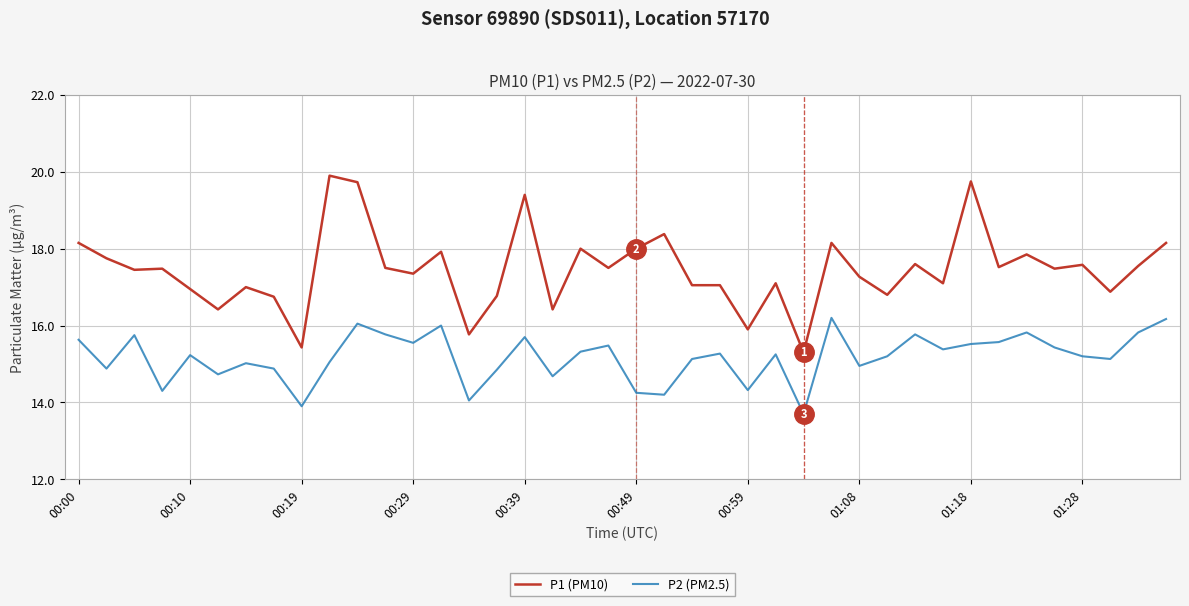

List the series in order of their peak value, lowest first.

P2 (PM2.5), P1 (PM10)